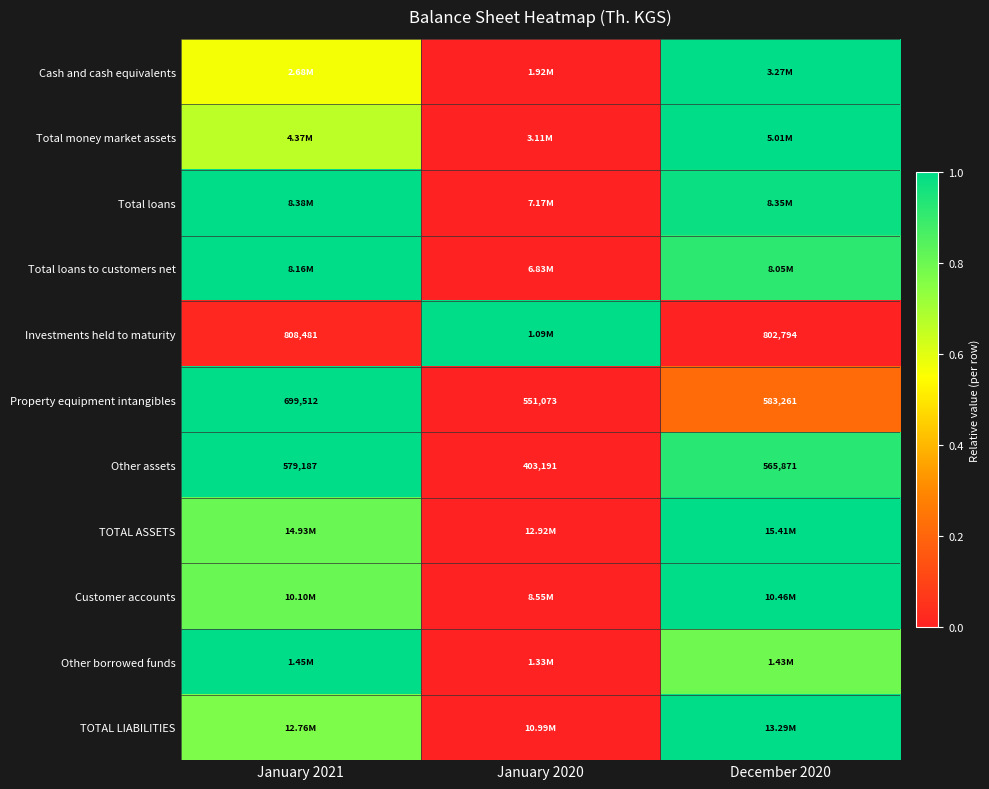

Read the Other borrowed funds value at December 2020.

0.8